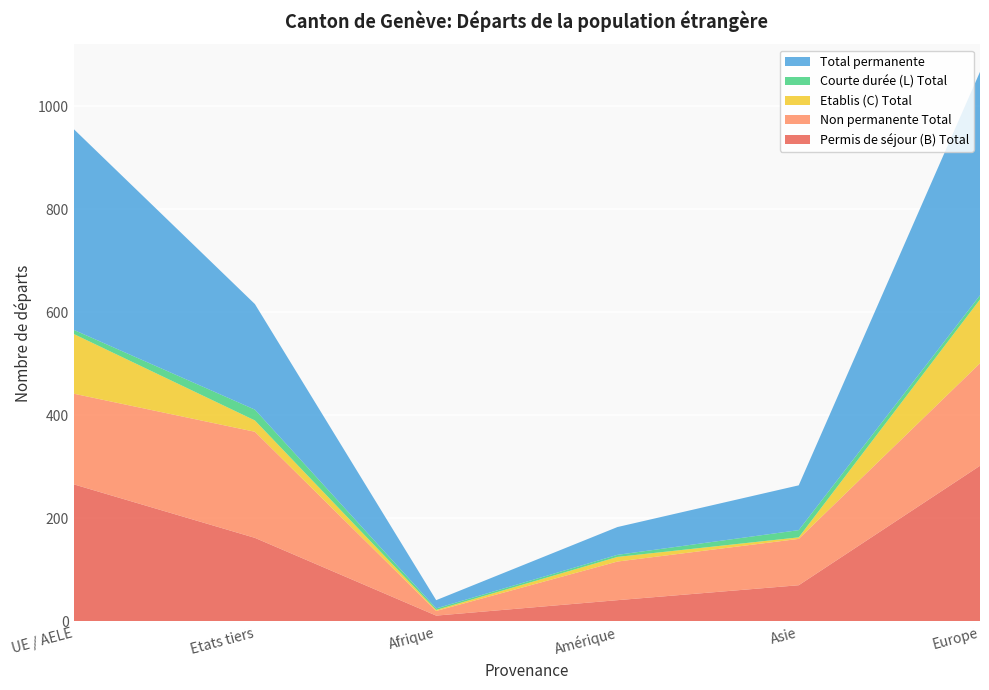

Reading left to right, extract all data points from this chart.

Permis de séjour (B) Total: UE / AELE=266	Etats tiers=162	Afrique=11	Amérique=41	Asie=70	Europe=302
Non permanente Total: UE / AELE=176	Etats tiers=206	Afrique=9	Amérique=75	Asie=90	Europe=199
Etablis (C) Total: UE / AELE=116	Etats tiers=22	Afrique=2	Amérique=9	Asie=3	Europe=124
Courte durée (L) Total: UE / AELE=8	Etats tiers=21	Afrique=3	Amérique=4	Asie=14	Europe=8
Total permanente: UE / AELE=390	Etats tiers=205	Afrique=16	Amérique=54	Asie=87	Europe=434